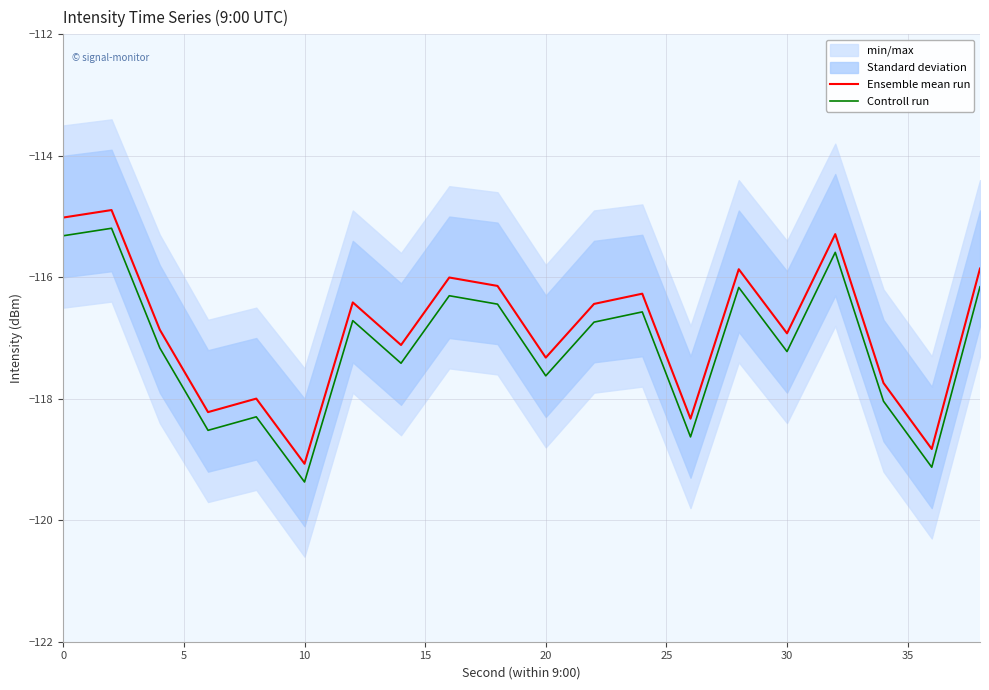

What is the difference between the maximum and minimum values in the Ensemble mean run series?

4.2